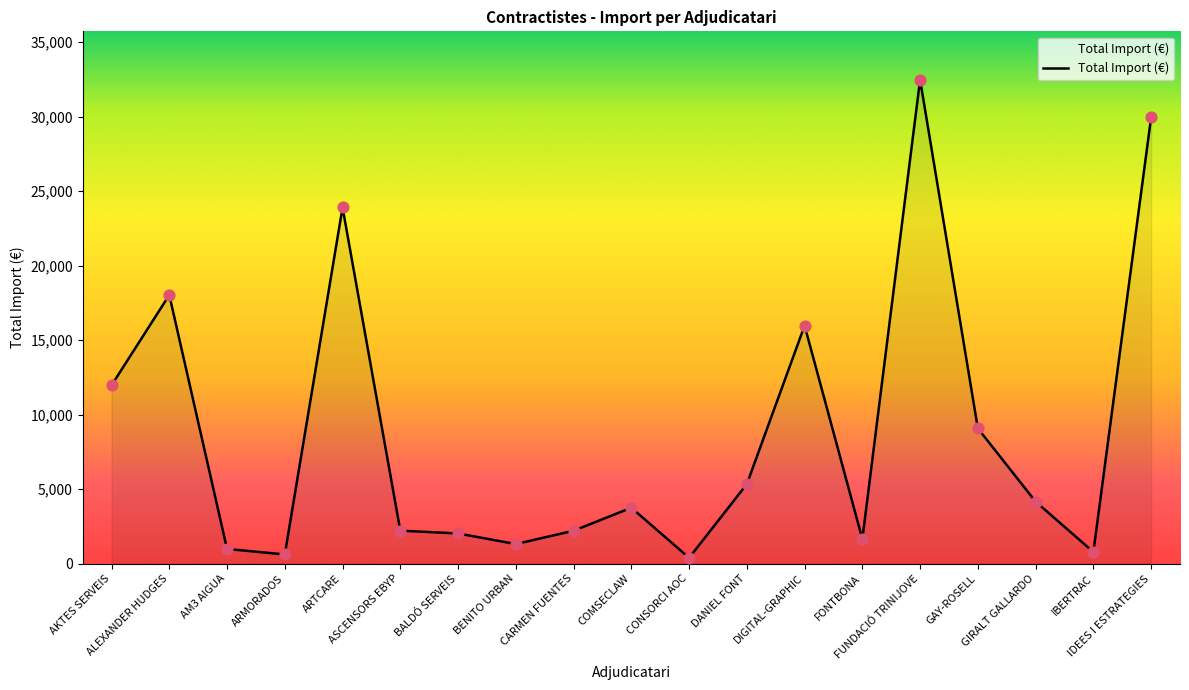

Which has a higher value, GAY-ROSELL or DIGITAL-GRAPHIC?

DIGITAL-GRAPHIC